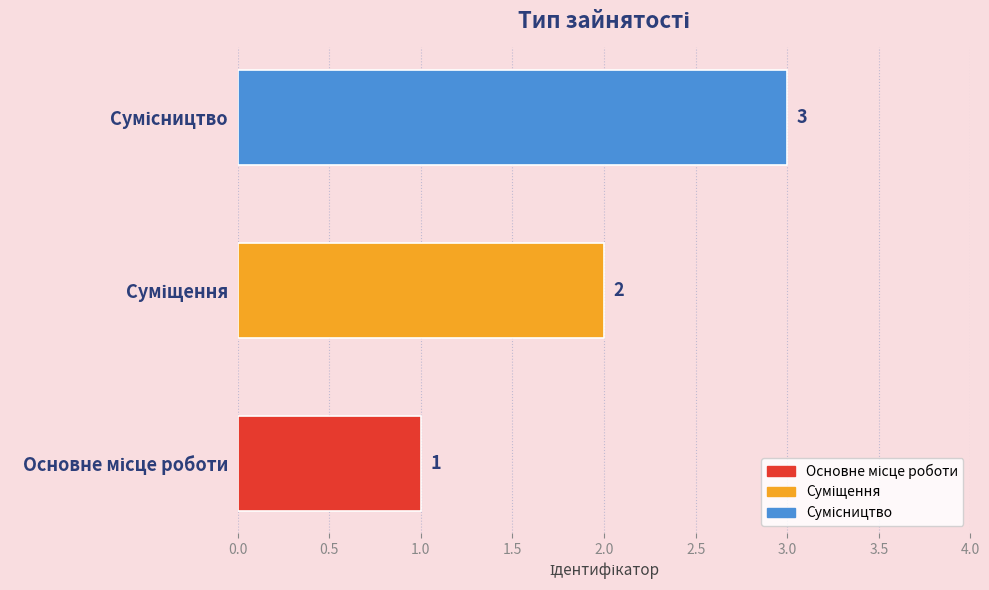

How many values are between 1 and 3?

3